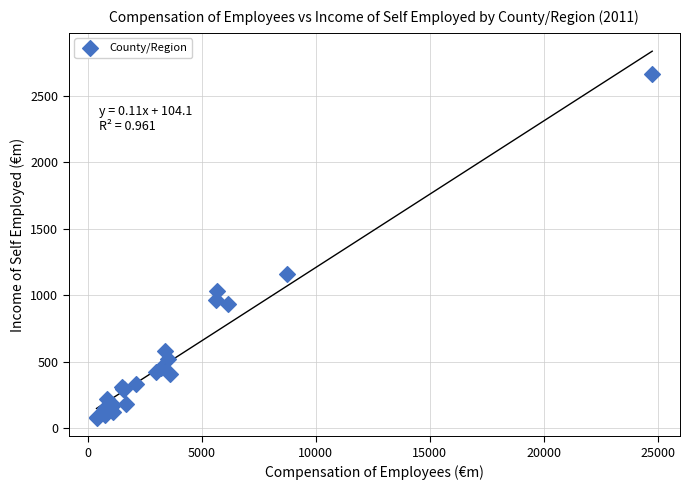

What Y value in the scatter plot is closest to 1368?

1159.6